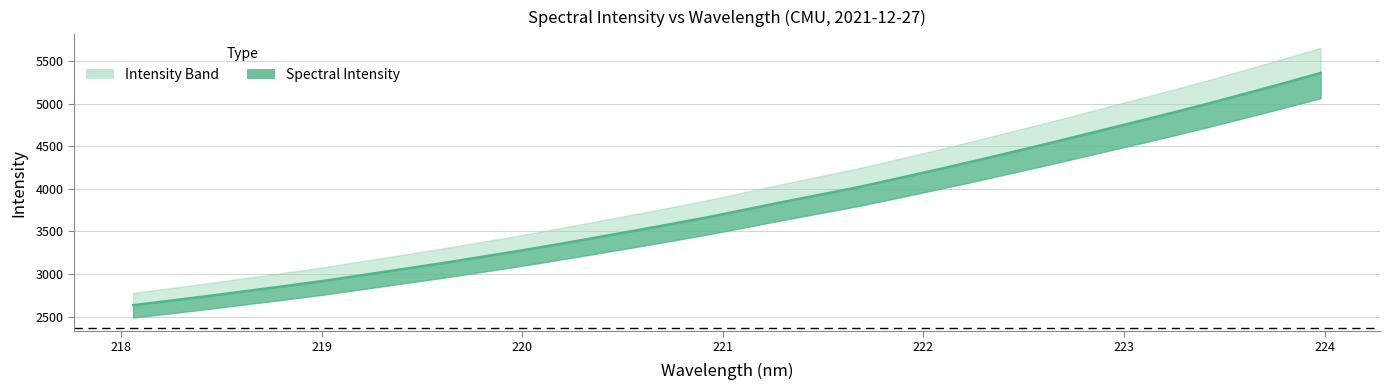

What is the label of the 22nd point from the left?

222.0721